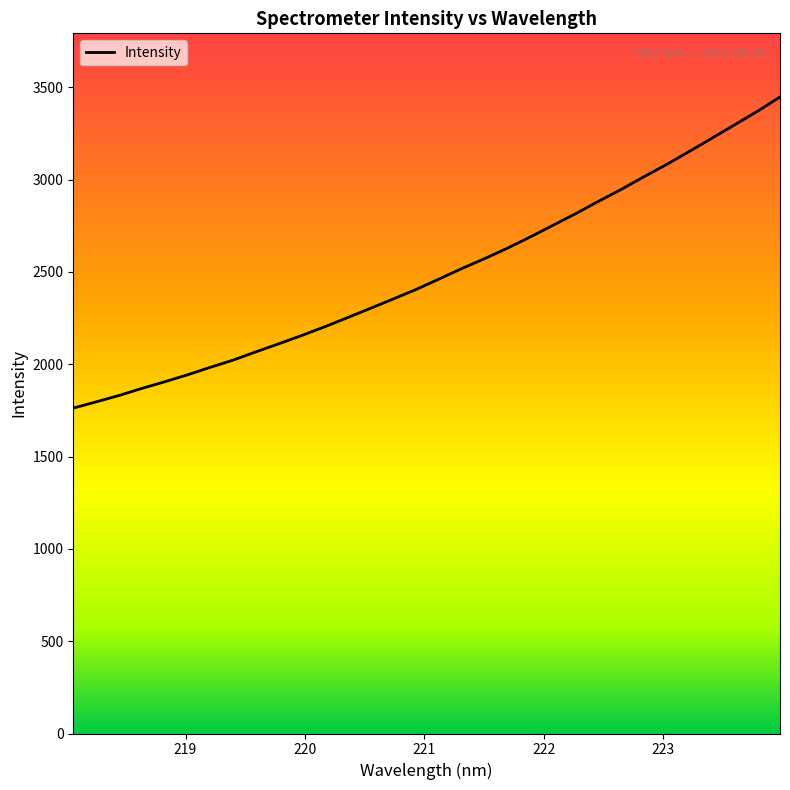

What is the smallest value displayed?

1762.8